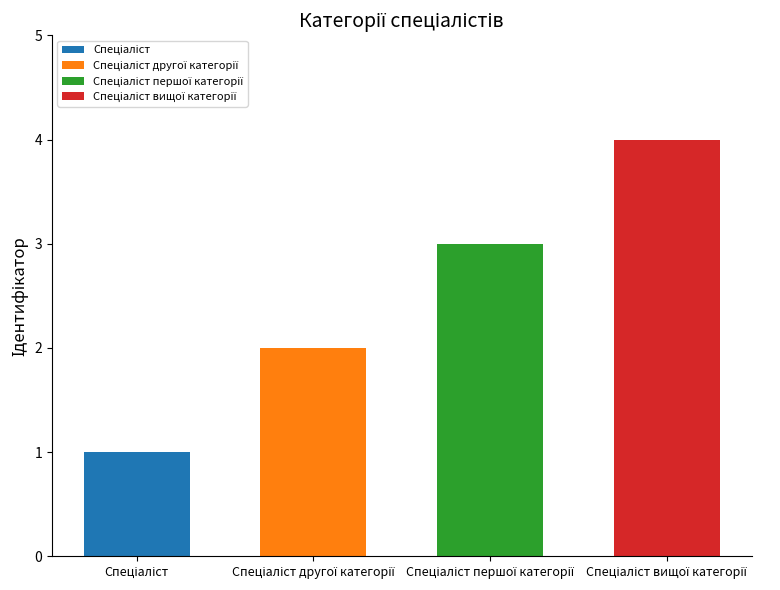

The chart shows a value of 2 at Спеціаліст другої категорії. True or false?

True